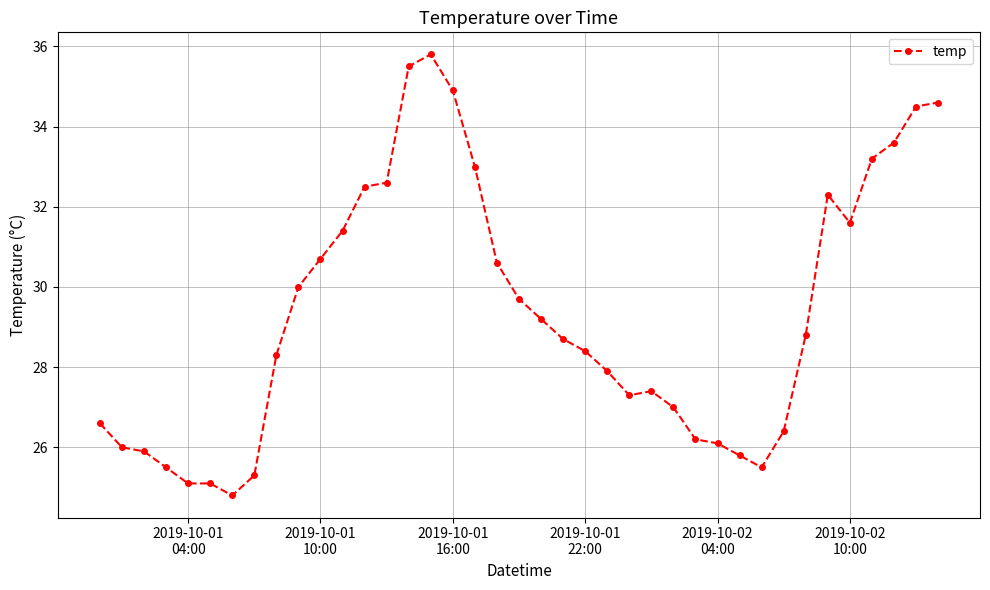

What is the average value?

29.3